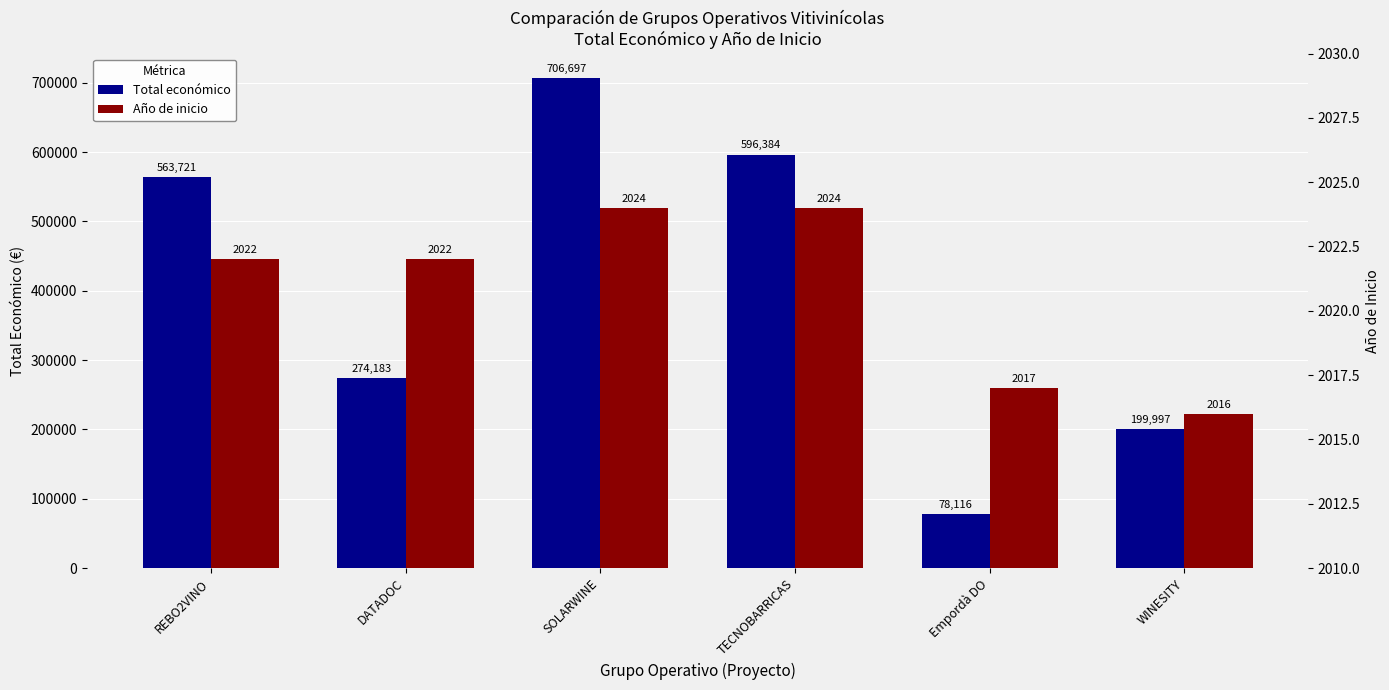

Between DATADOC and SOLARWINE, which series saw the biggest shift?

Total económico